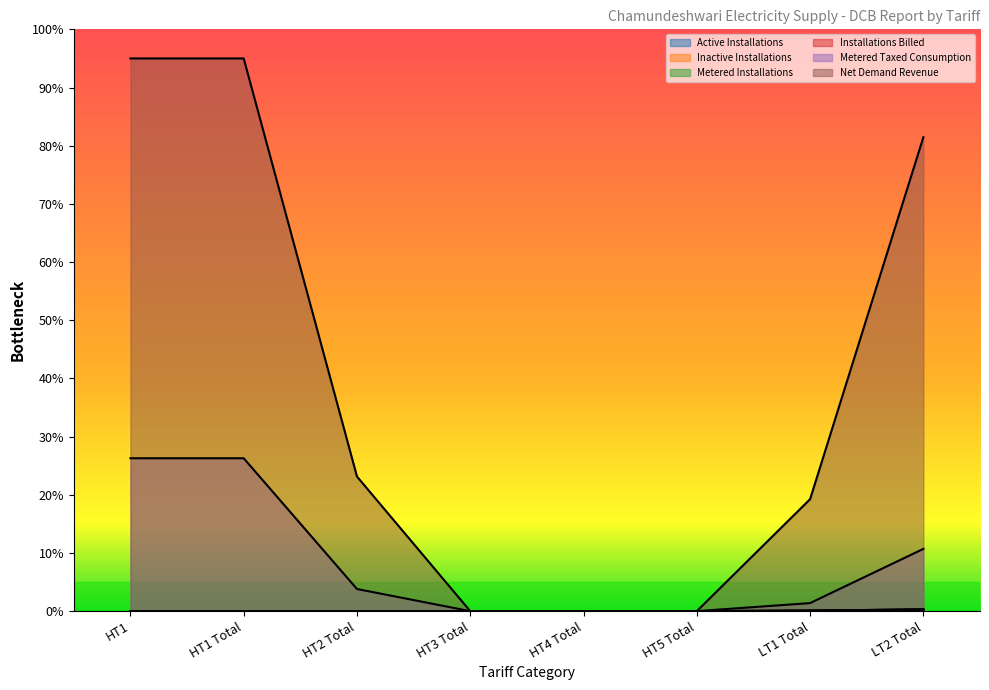

Does the chart have visible grid lines?

No